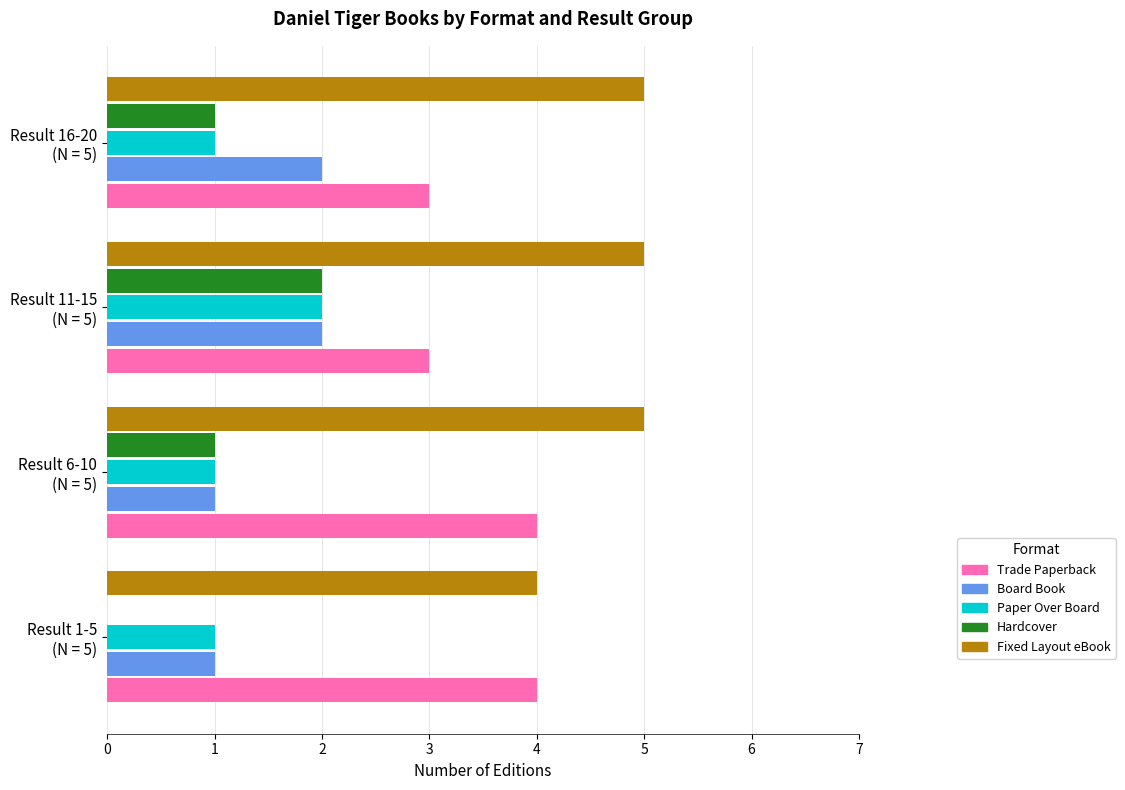

Which series has the largest total across all categories?

Fixed Layout eBook